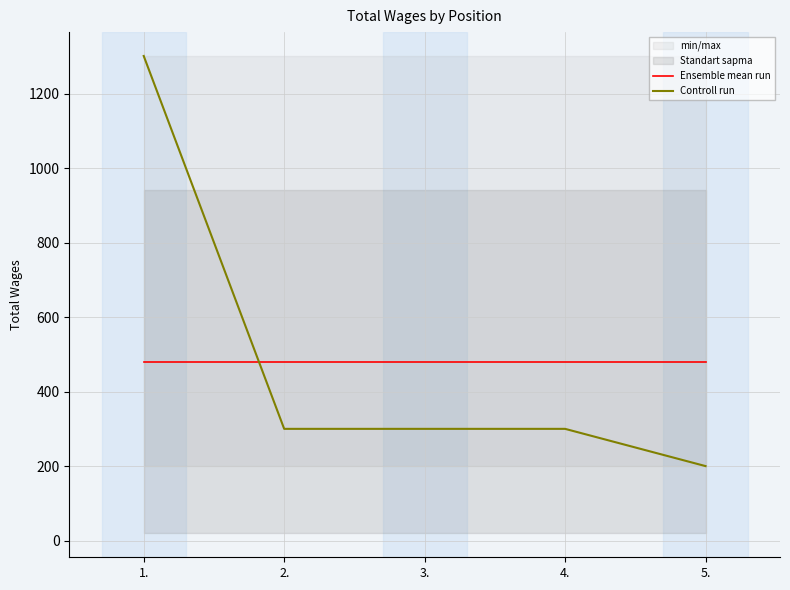

Reading left to right, what are all the values shown in this chart?

Ensemble mean run: 480.2	480.2	480.2	480.2	480.2
Controll run: 1301.0	300.0	300.0	300.0	200.0